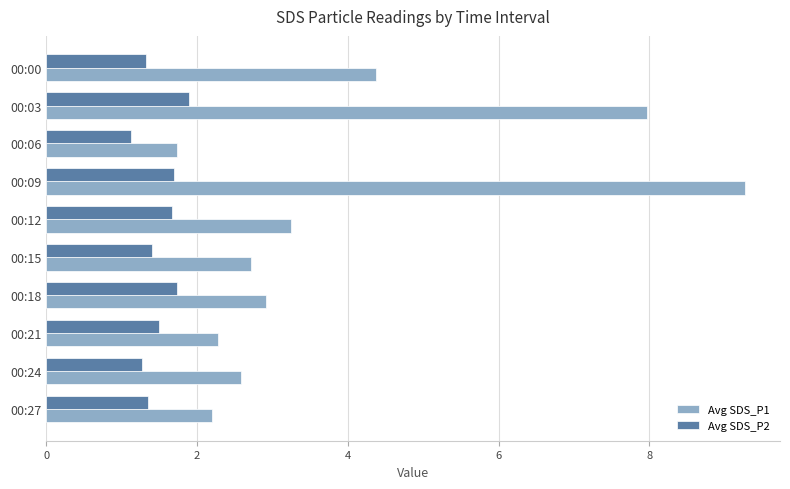

Which category has the highest value across all series?

00:09